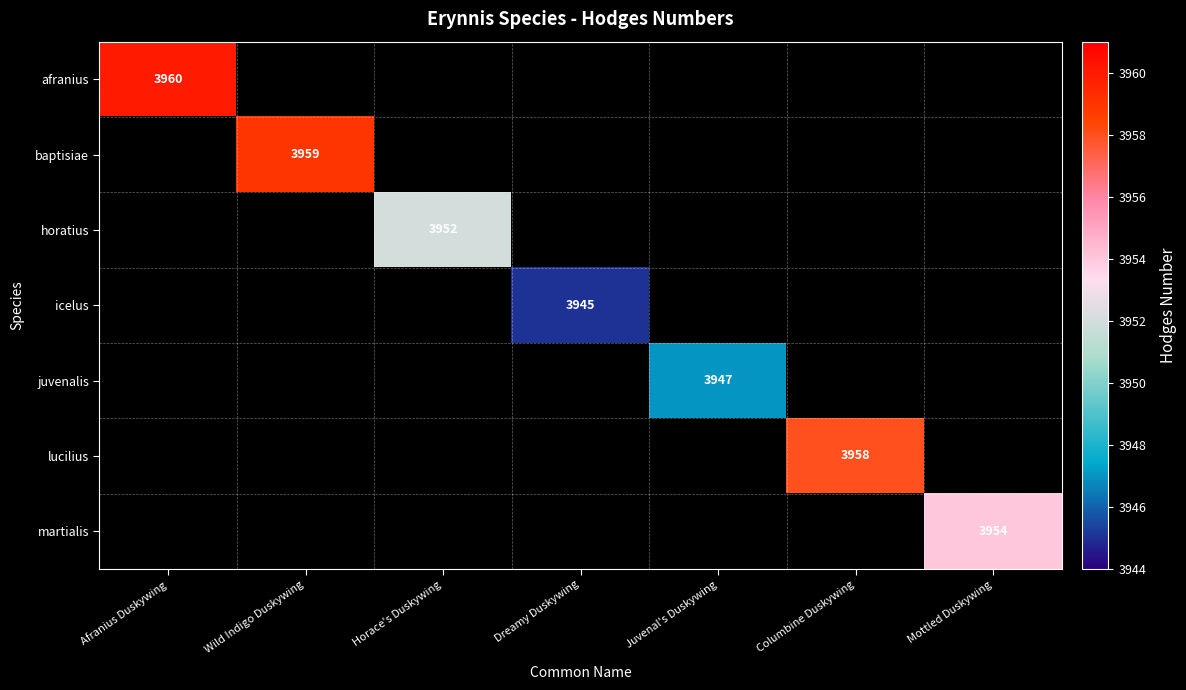

Is it true that lucilius equals 3958 at Columbine Duskywing?

True